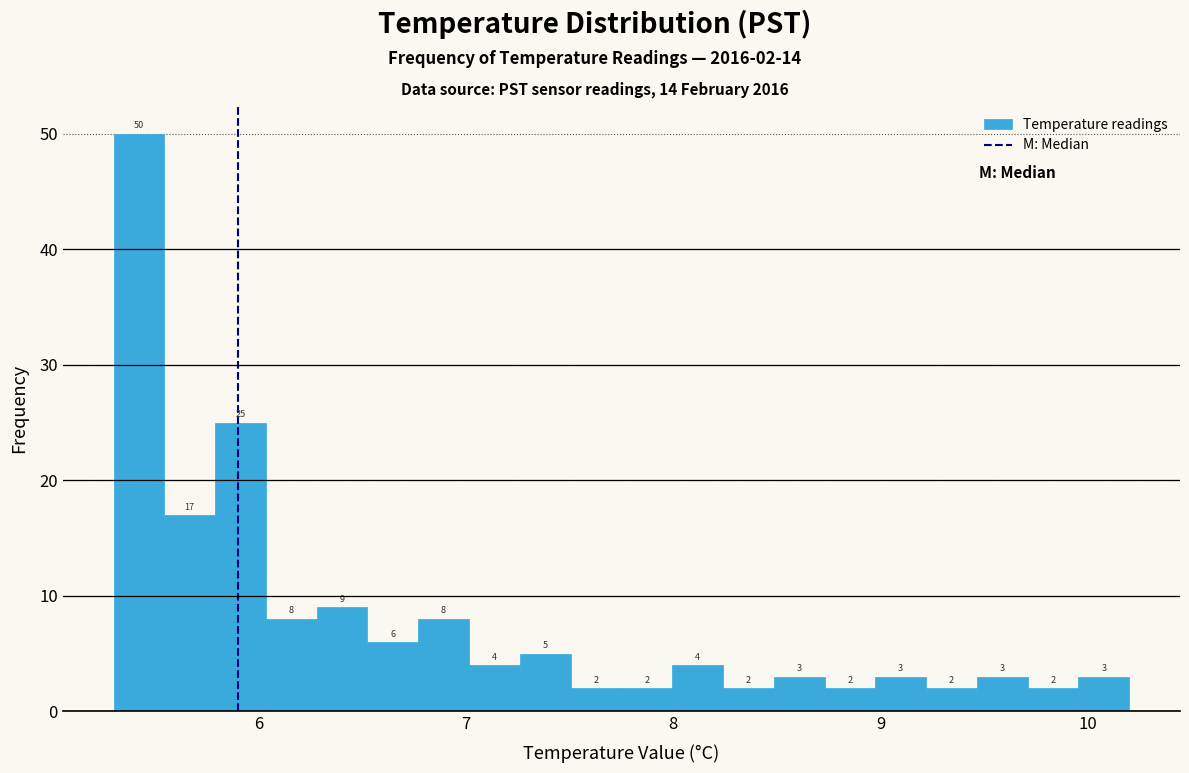

Read against the x-axis, roughly where is the centre of the tallest bar?

5.4